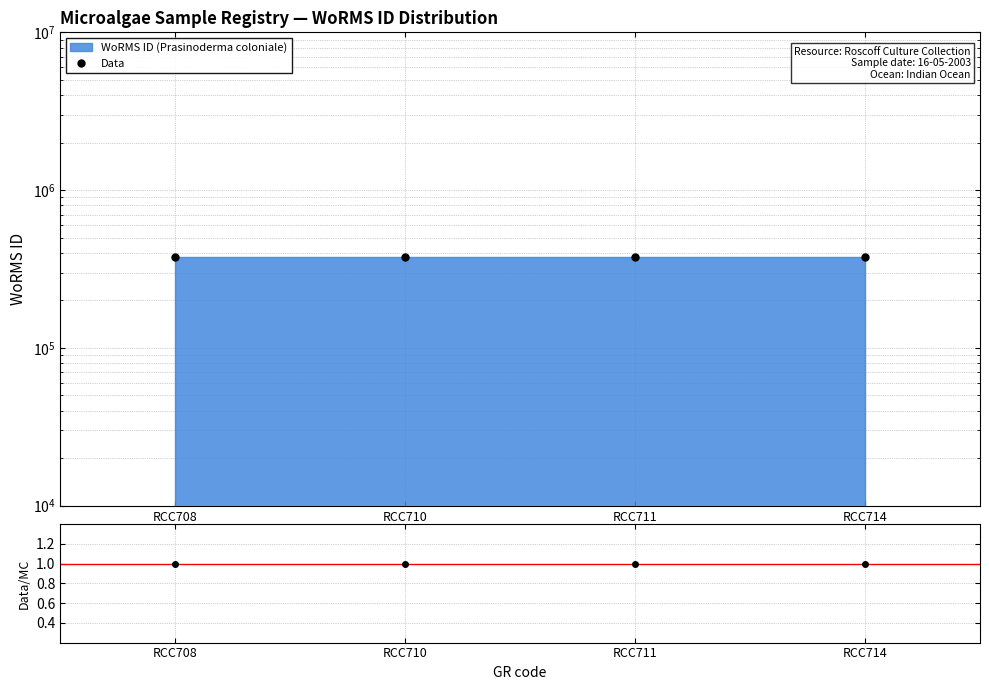

Which series has the largest range (max minus min)?

Data